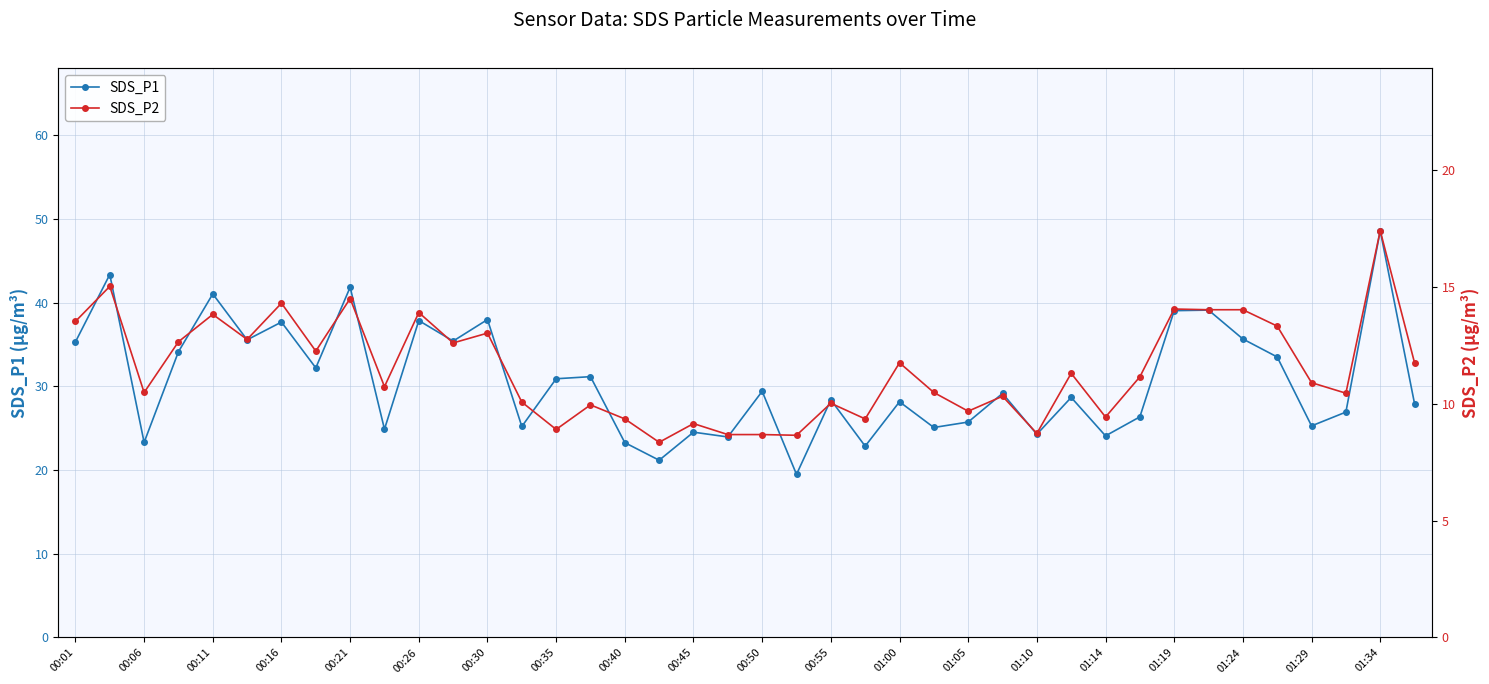

At 27, list the series in order from smallest to largest.

SDS_P2, SDS_P1